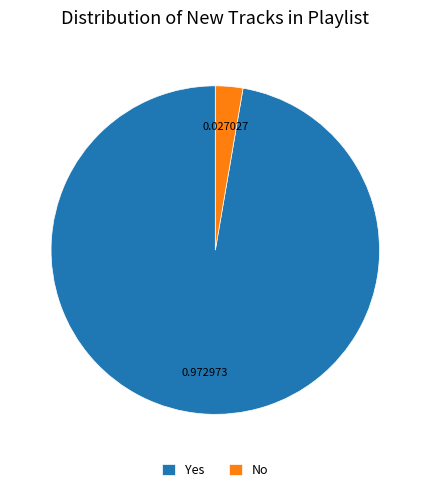

What is the largest slice in the pie chart?

Yes